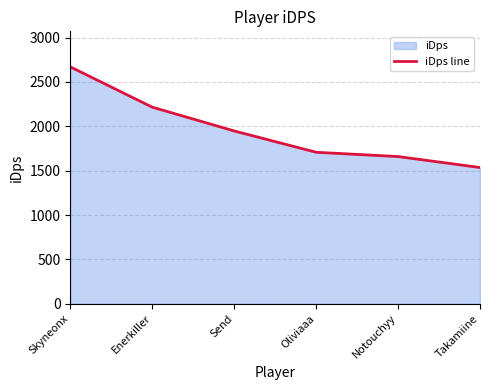

Rank the categories by value from lowest to highest.

Takamiine, Notouchyy, Oliviaaa, Send, Enerkiller, Skyneonx